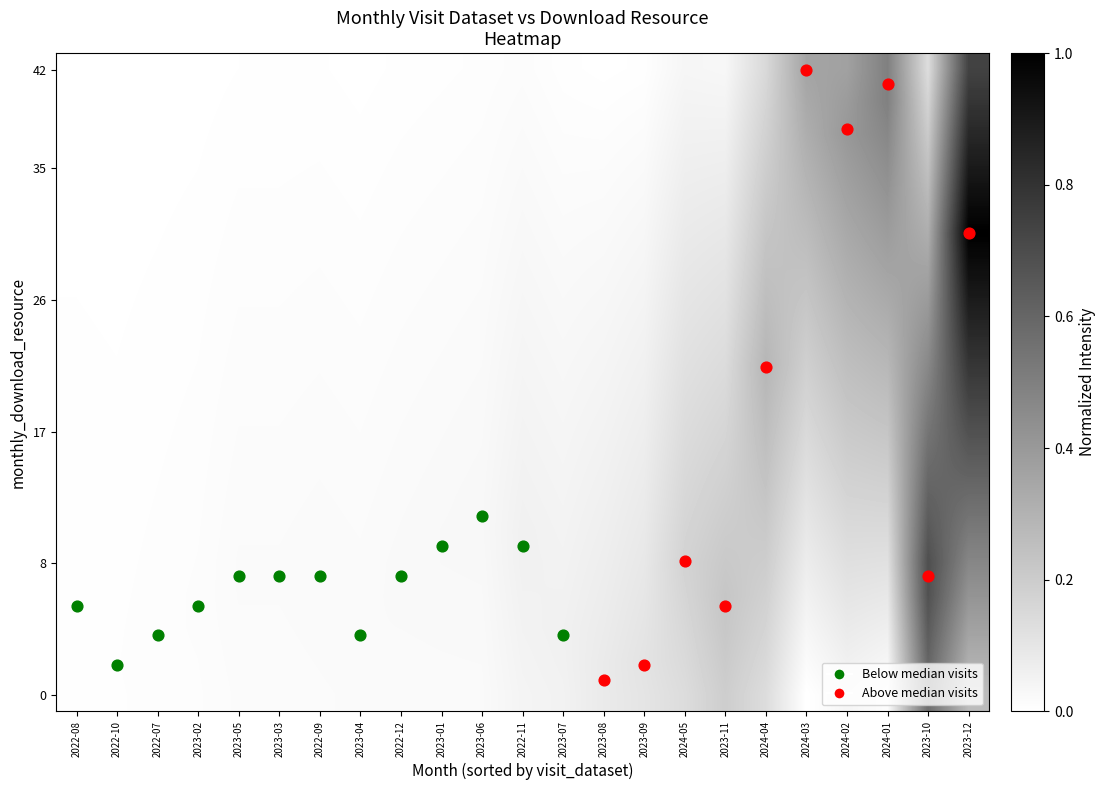

At which category is the sum across all series the highest?

2023-12